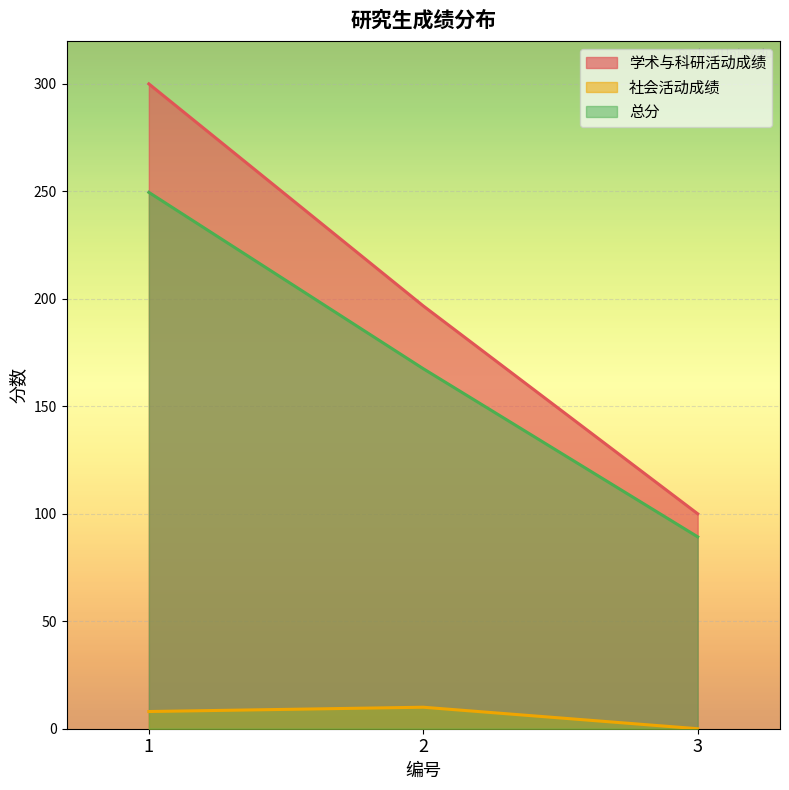

What is the average value of the 社会活动成绩 series?

6.0